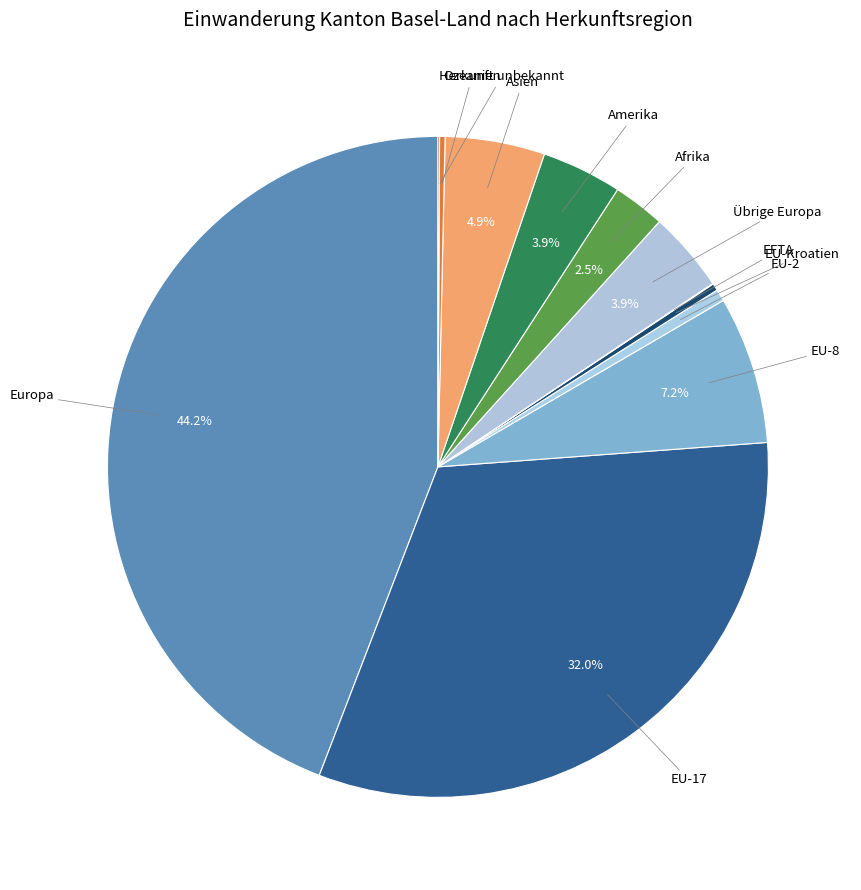

Combined, what portion of the pie is Amerika and Asien?

8.8%